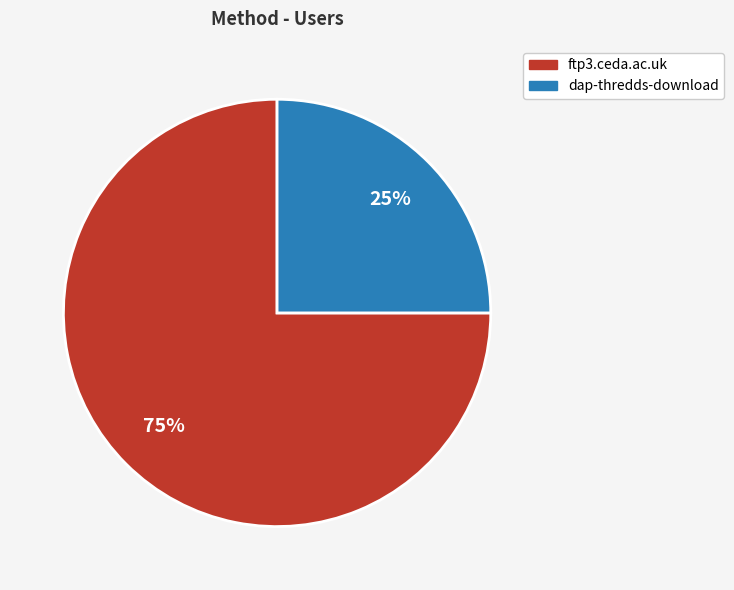

How many slices are in this pie chart?

2